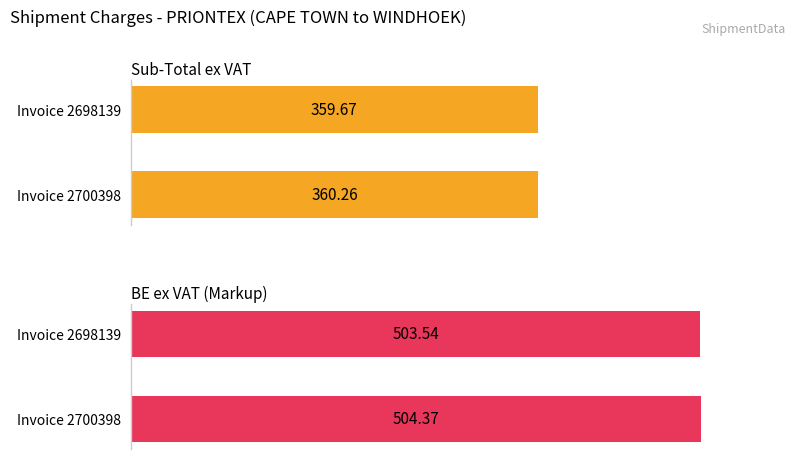

How many data points in Total are less than 360?

1